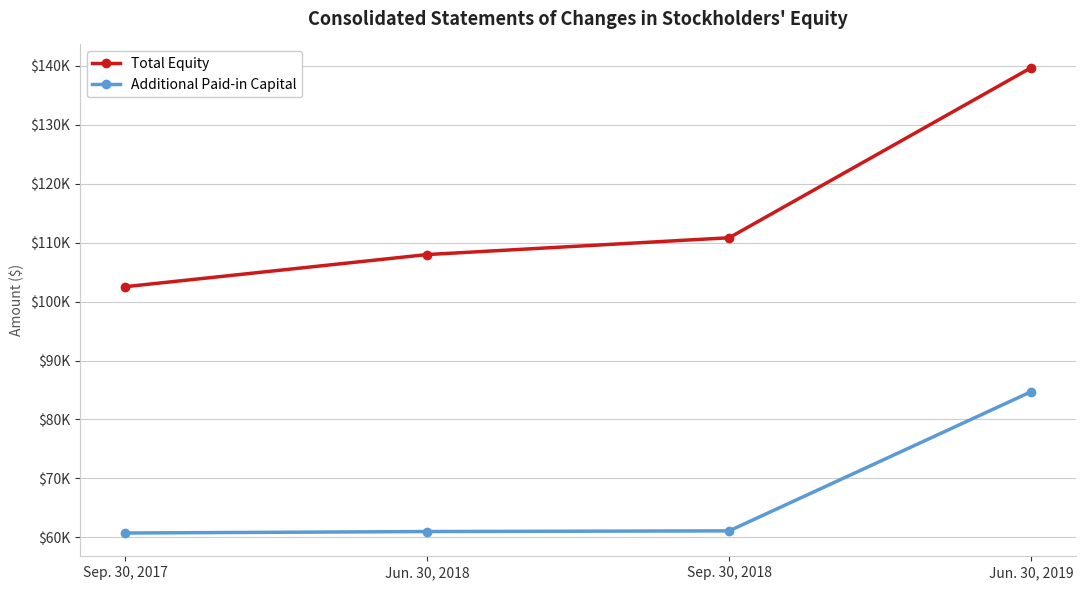

True or false: Additional Paid-in Capital and Total Equity intersect in this chart.

False